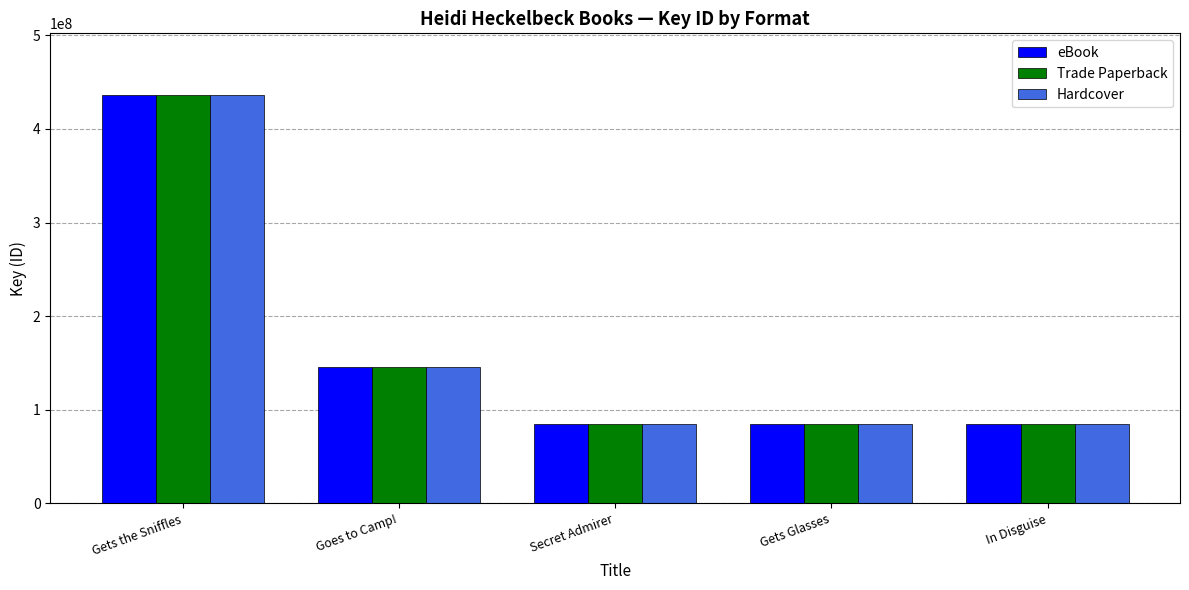

What are all the series names shown in the legend?

eBook, Trade Paperback, Hardcover